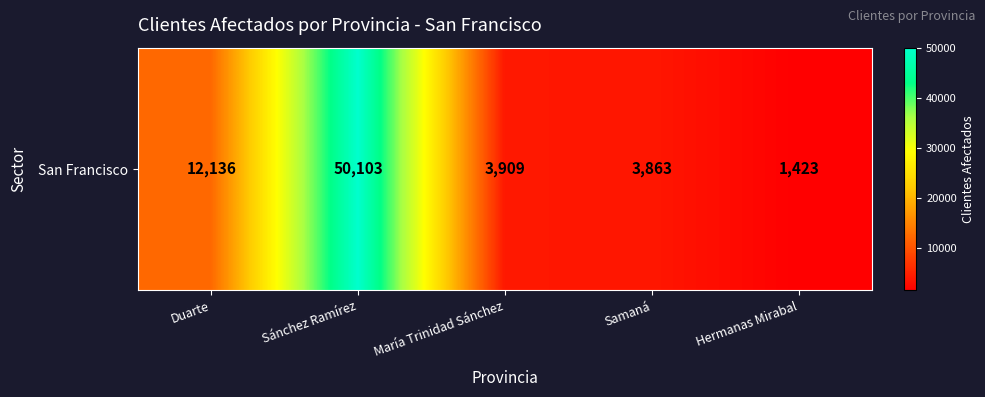

How many categories are shown in the chart?

5